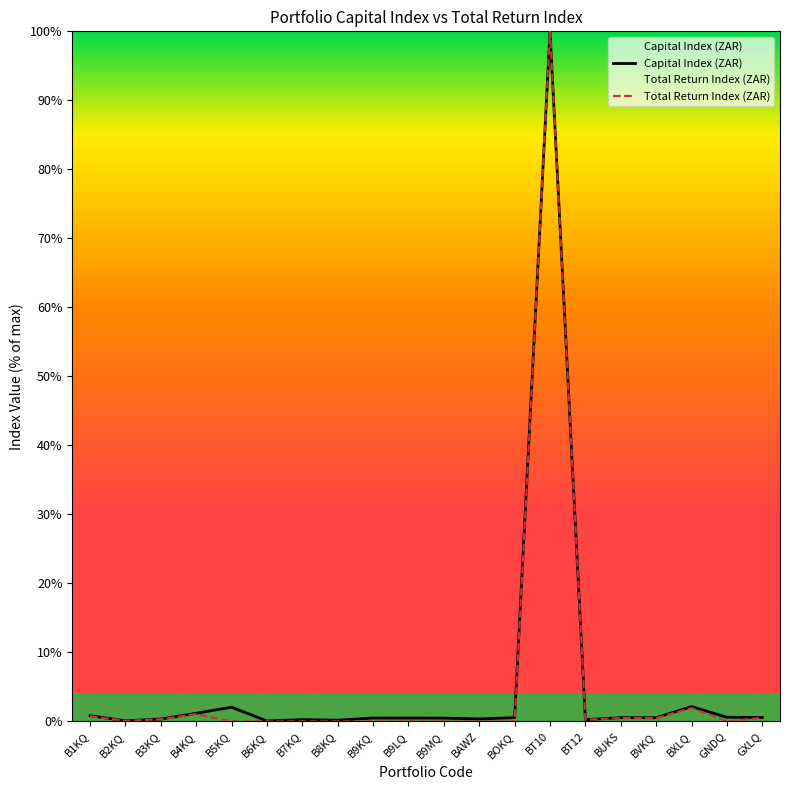

Reading right to left, list all the values displayed in this chart.

Capital Index (ZAR): 0.6	0.6	2.1	0.5	0.5	0.2	100.0	0.5	0.3	0.5	0.5	0.5	0.2	0.3	0.1	2.1	1.2	0.3	0.1	0.8
Total Return Index (ZAR): 0.5	0.0	1.9	0.5	0.5	0.2	100.0	0.0	0.0	0.0	0.0	0.0	0.0	0.0	0.0	0.0	1.1	0.3	0.1	0.7